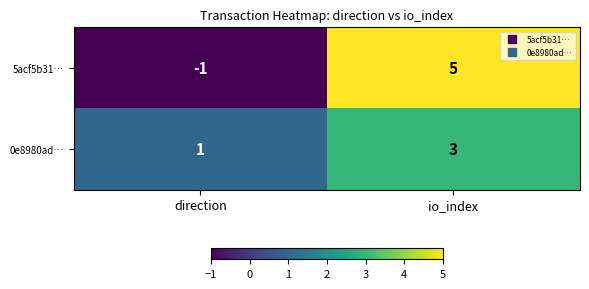

Rank the categories by 0e8980ad… value from highest to lowest.

io_index, direction